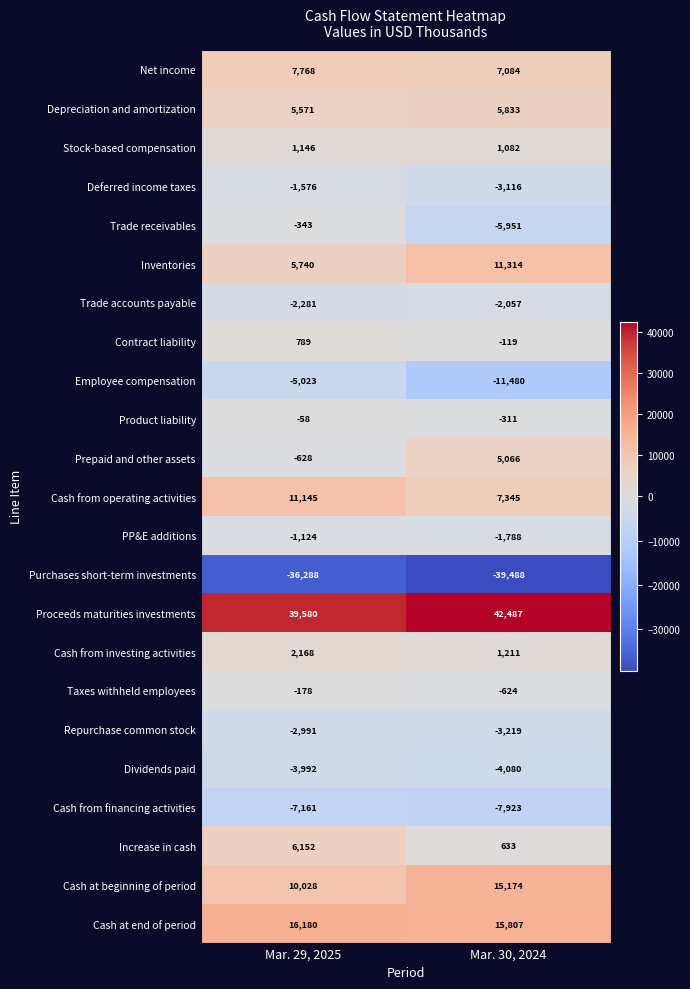

Which series has the widest spread of values?

Employee compensation